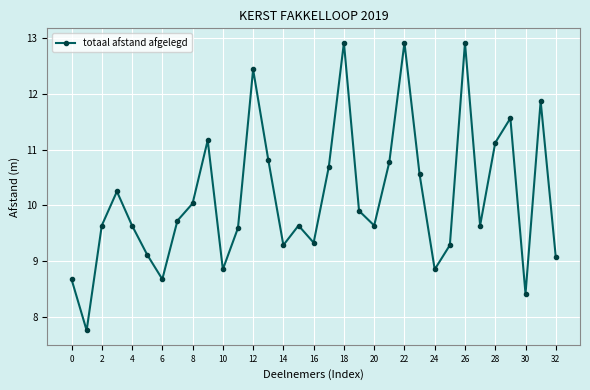

What is the average value?

10.1